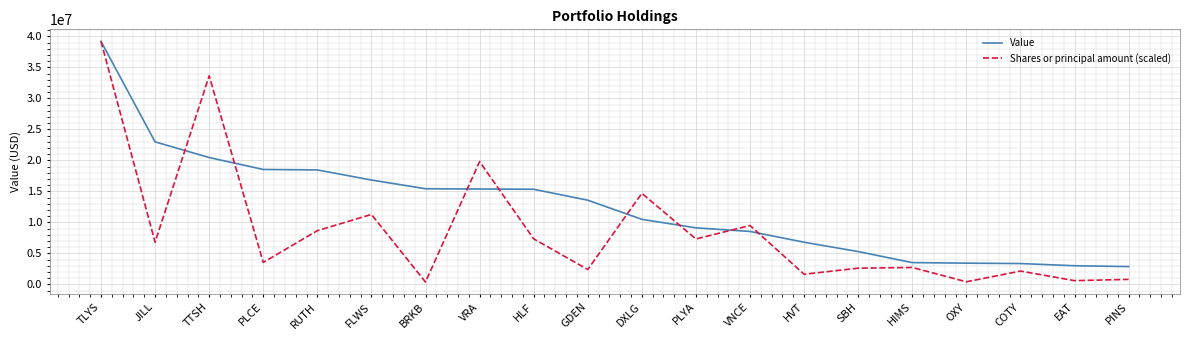

Where is Shares or principal amount (scaled) nearest to the value 19799866?

VRA